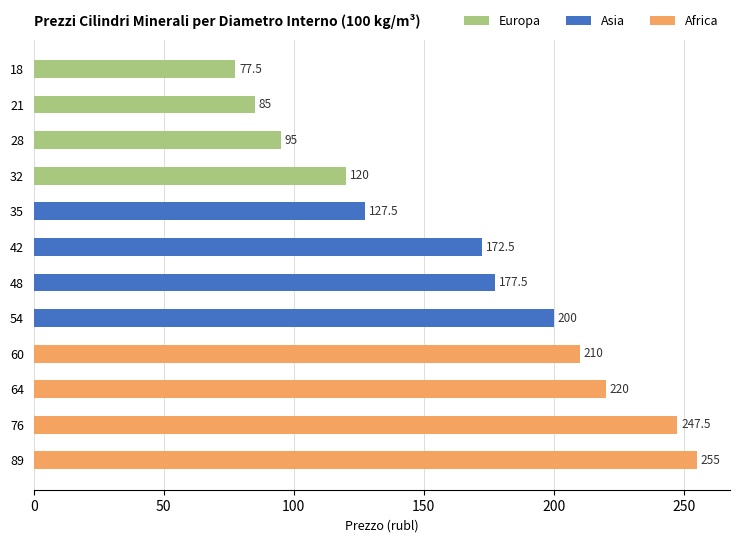

Which series changed the most between 32 and 48?

Africa